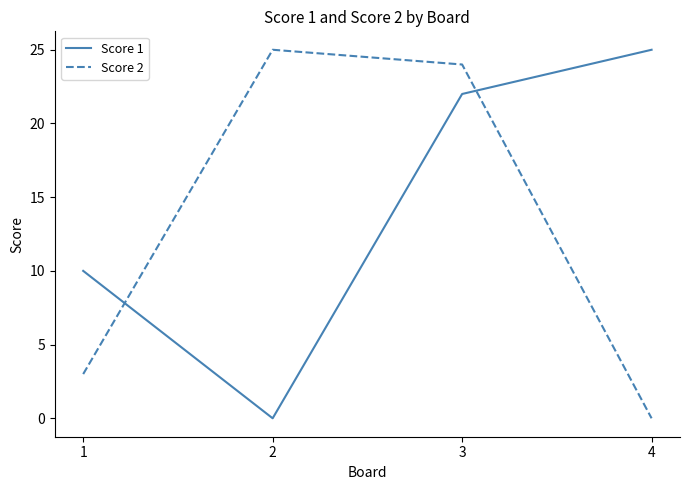

At which label does Score 2 reach its minimum?

4